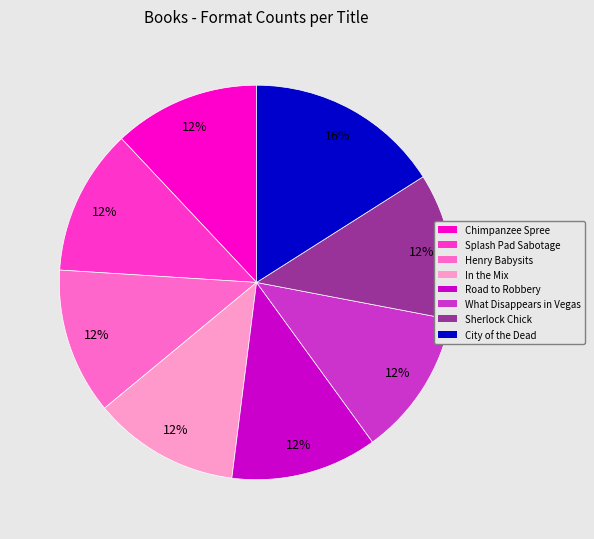

Does any single category account for the majority?

No